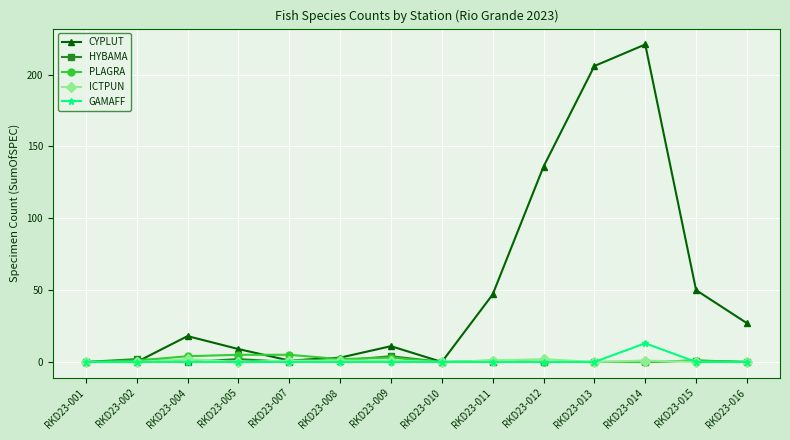

At which category is the sum across all series the highest?

RKD23-014